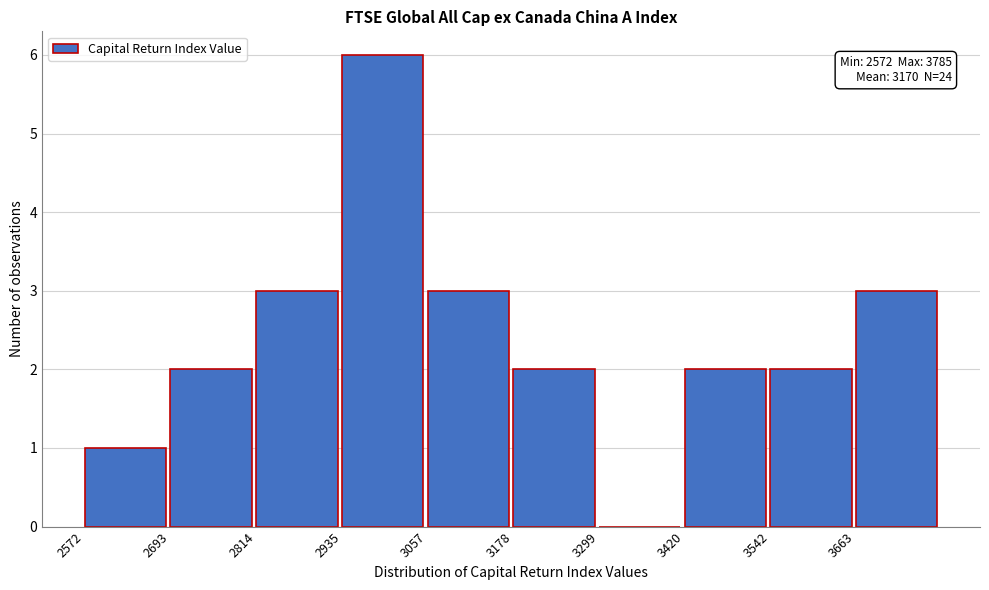

Which range on the x-axis has the tallest bar?

2940 to 3060